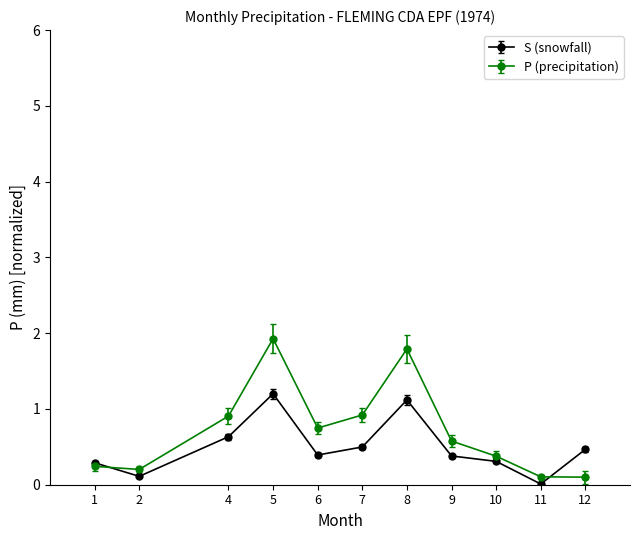

The S (snowfall) series shows 1.2 at 5. True or false?

True